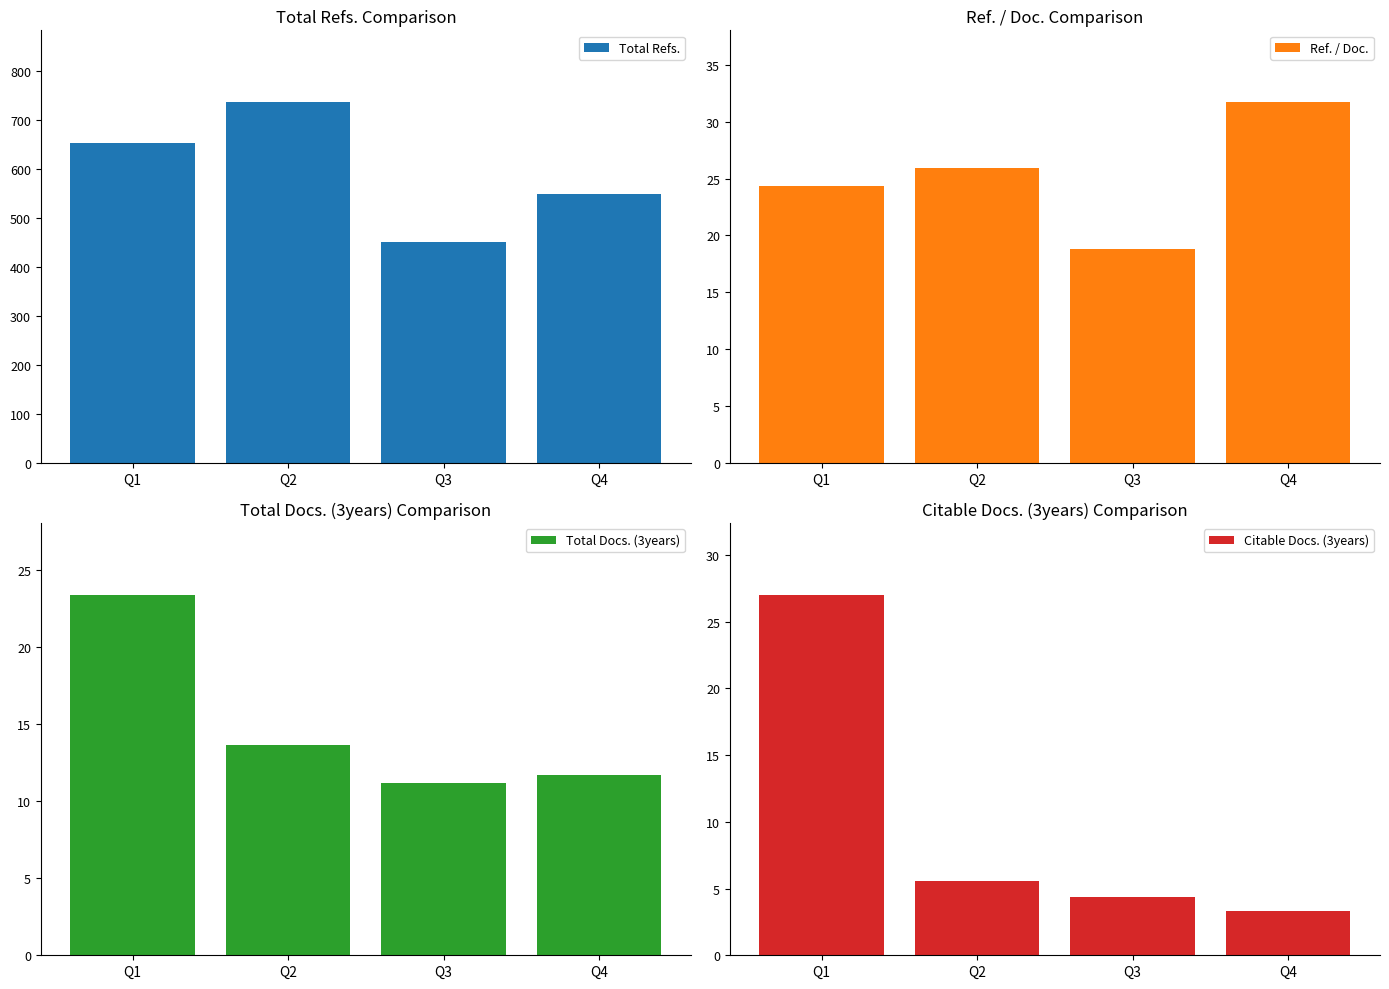

At which category is the sum across all series the highest?

Q2